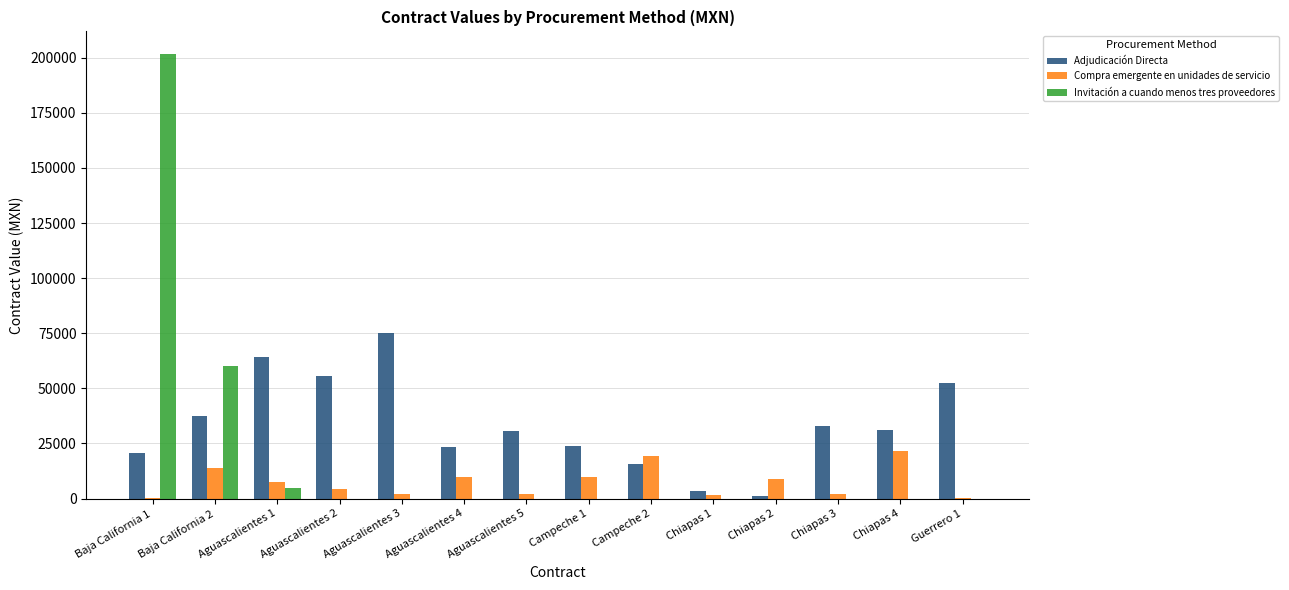

The Adjudicación Directa series shows 23827.2 at Campeche 1. True or false?

True